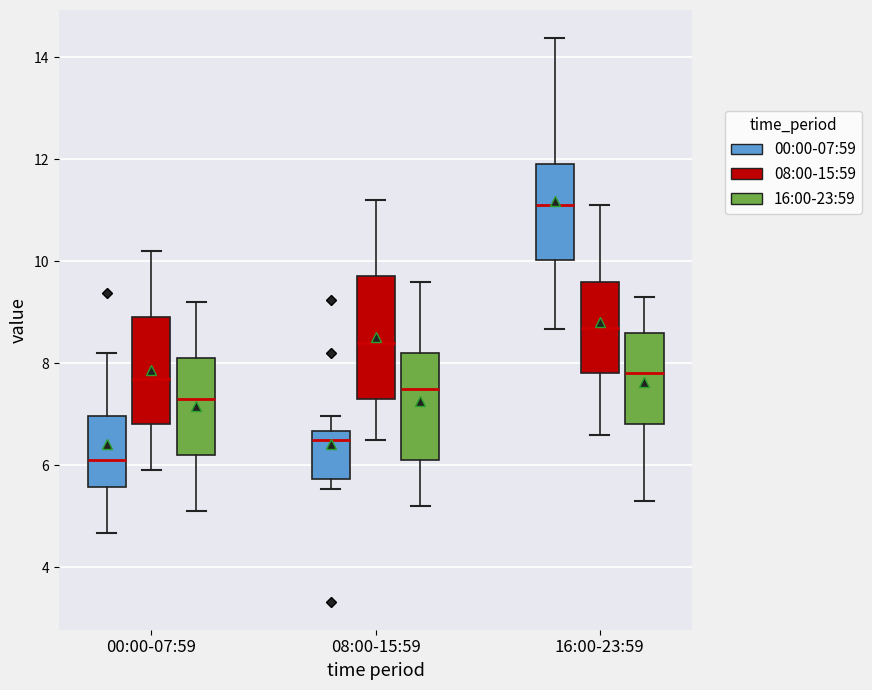

Reading left to right, read every box against the y-axis: the position of its median line, the range the box covers, and the ends of its whiskers. The values are not printed on the chart, so give them approximately, as read against the axis.

00:00-07:59 (00:00-07:59): median 6.2, box 5.6 to 7.0, whiskers 4.6 to 8.2
00:00-07:59 (08:00-15:59): median 7.8, box 6.8 to 9.0, whiskers 6.0 to 10.2
00:00-07:59 (16:00-23:59): median 7.4, box 6.2 to 8.2, whiskers 5.2 to 9.2
08:00-15:59 (00:00-07:59): median 6.6 (just below the box's upper edge), box 5.8 to 6.6, whiskers 5.6 to 7.0
08:00-15:59 (08:00-15:59): median 8.4, box 7.4 to 9.8, whiskers 6.6 to 11.2
08:00-15:59 (16:00-23:59): median 7.6, box 6.2 to 8.2, whiskers 5.2 to 9.6
16:00-23:59 (00:00-07:59): median 11.2, box 10.0 to 12.0, whiskers 8.6 to 14.4
16:00-23:59 (08:00-15:59): median 8.8, box 7.8 to 9.6, whiskers 6.6 to 11.2
16:00-23:59 (16:00-23:59): median 7.8, box 6.8 to 8.6, whiskers 5.4 to 9.4